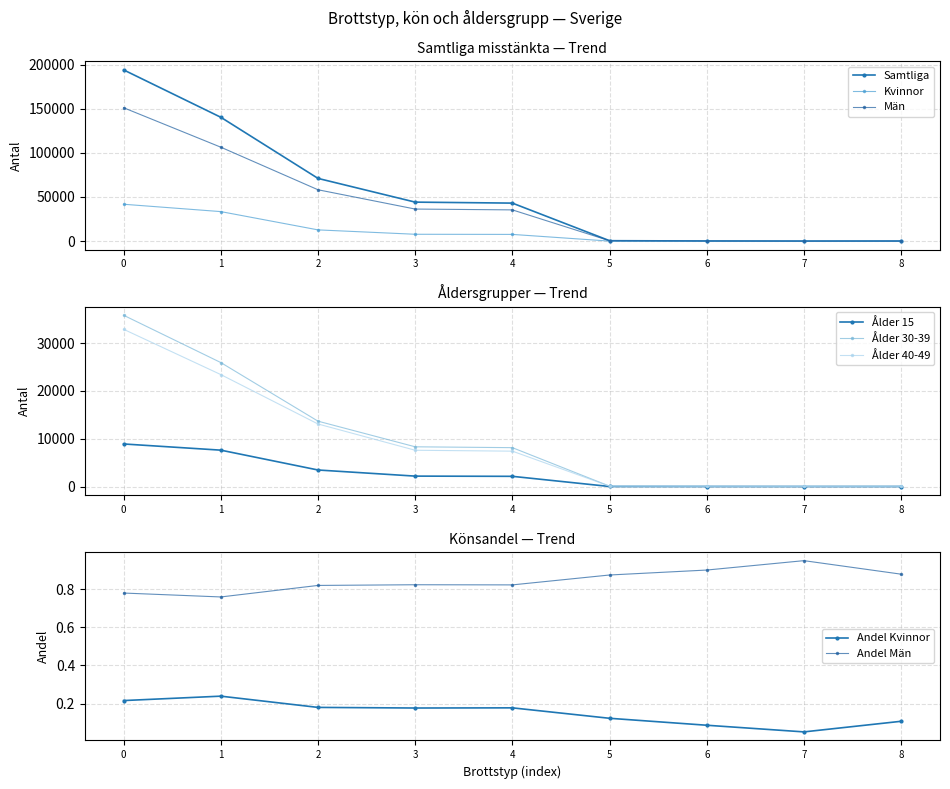

What is the difference between the Kvinnor values at 8 and 1?

33446